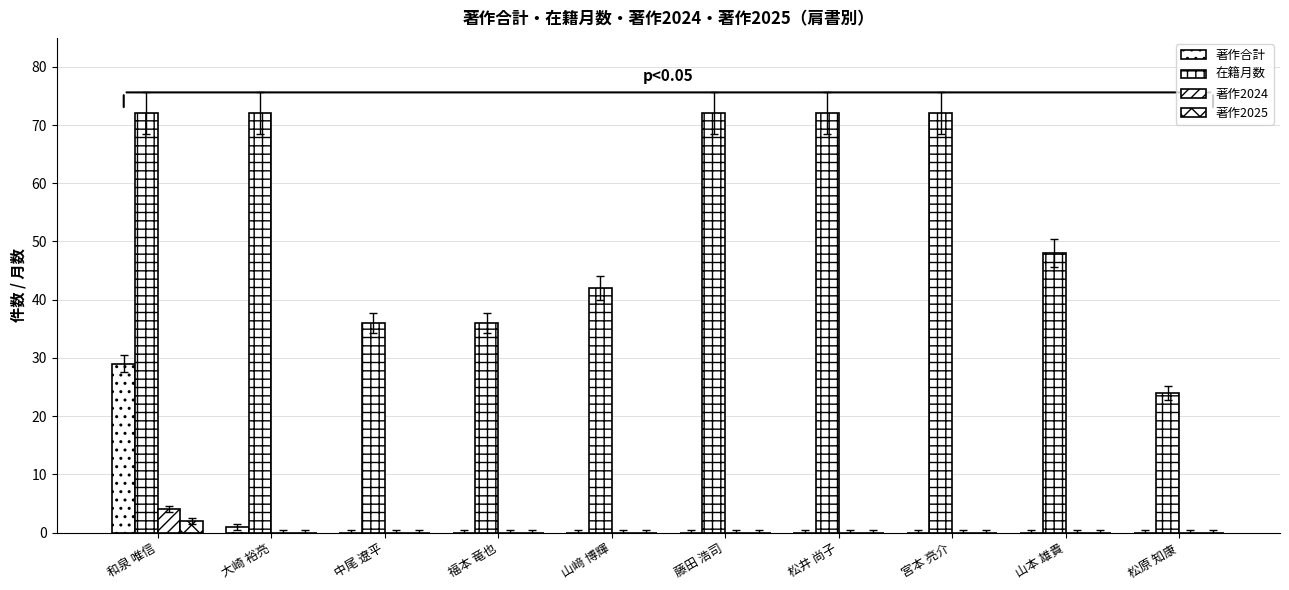

What is the sum of the 在籍月数 values at 松原 知康 and 福本 竜也?

60